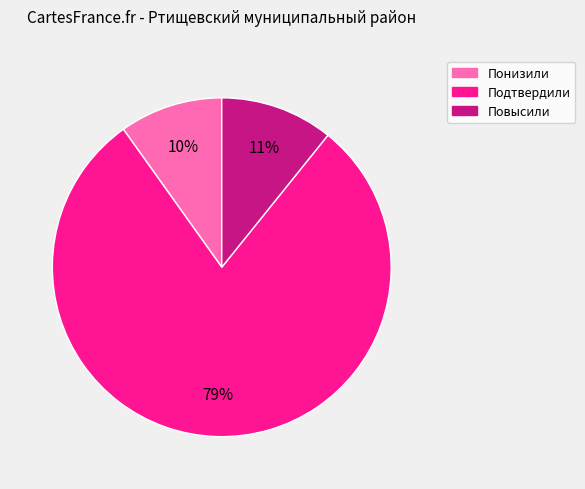

Which slice is the largest?

Подтвердили